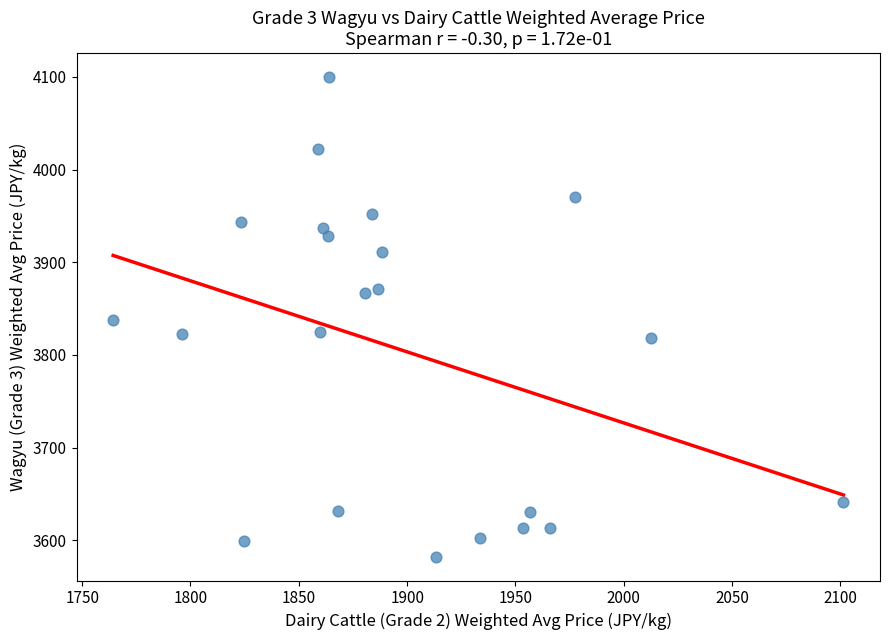

What is the range of X values (max minus min)?

337.1